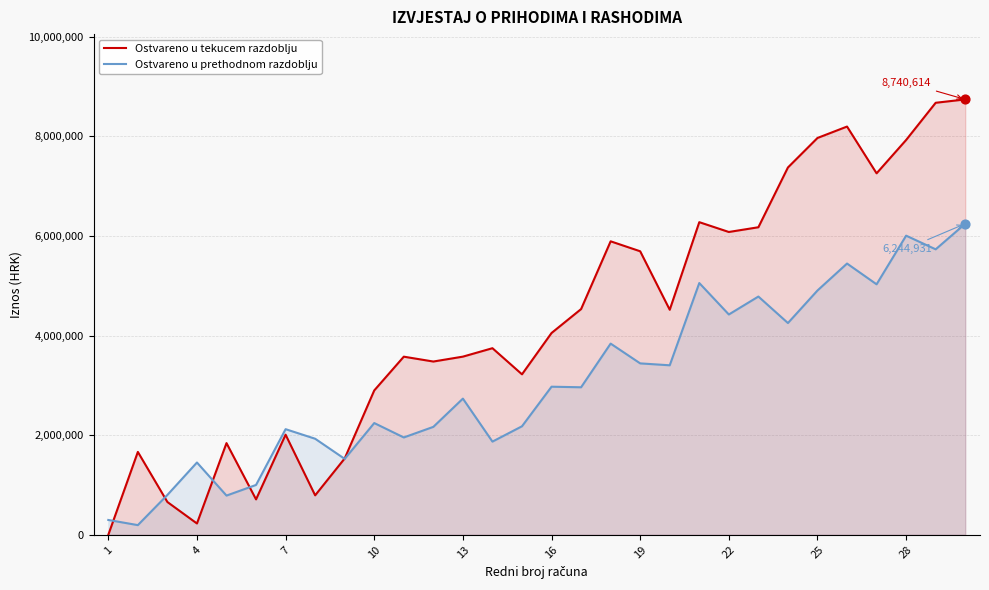

Which series has the widest spread of values?

Ostvareno u tekucem razdoblju